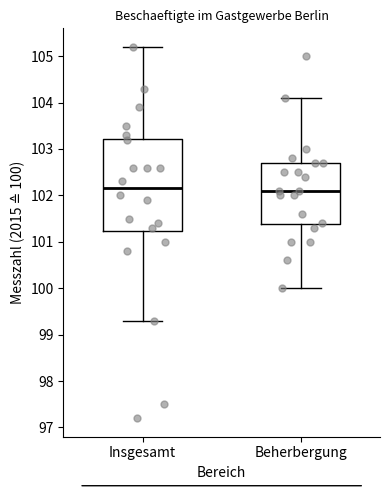

Where is the lower edge of the box for Beherbergung on the y-axis? The values are not printed on the chart, so give them approximately, as read against the axis.

101.4